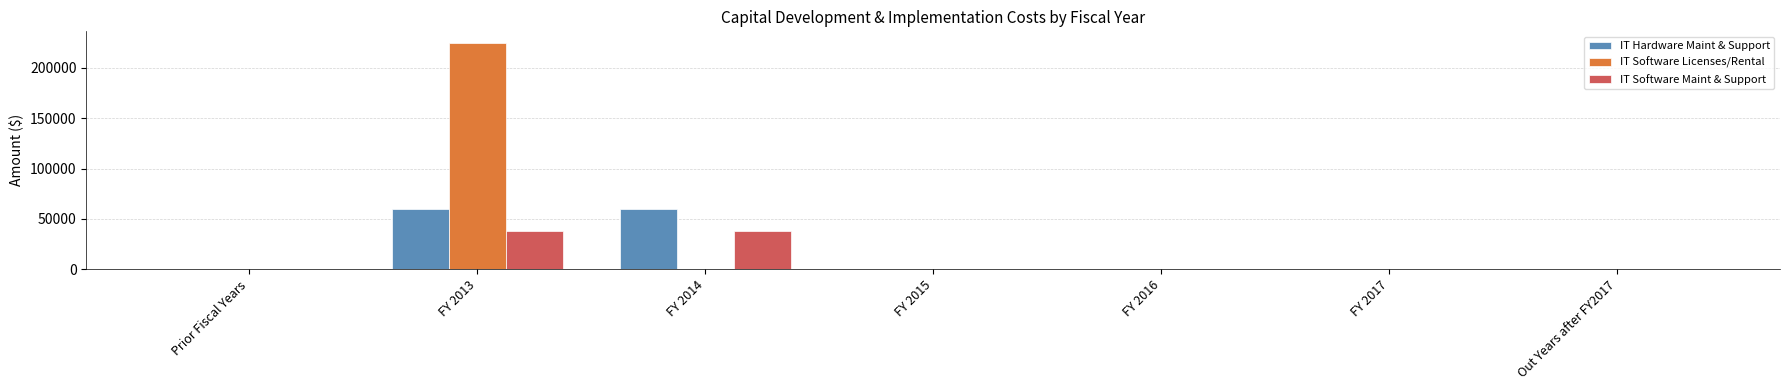

What is the maximum value shown in the chart?

225174